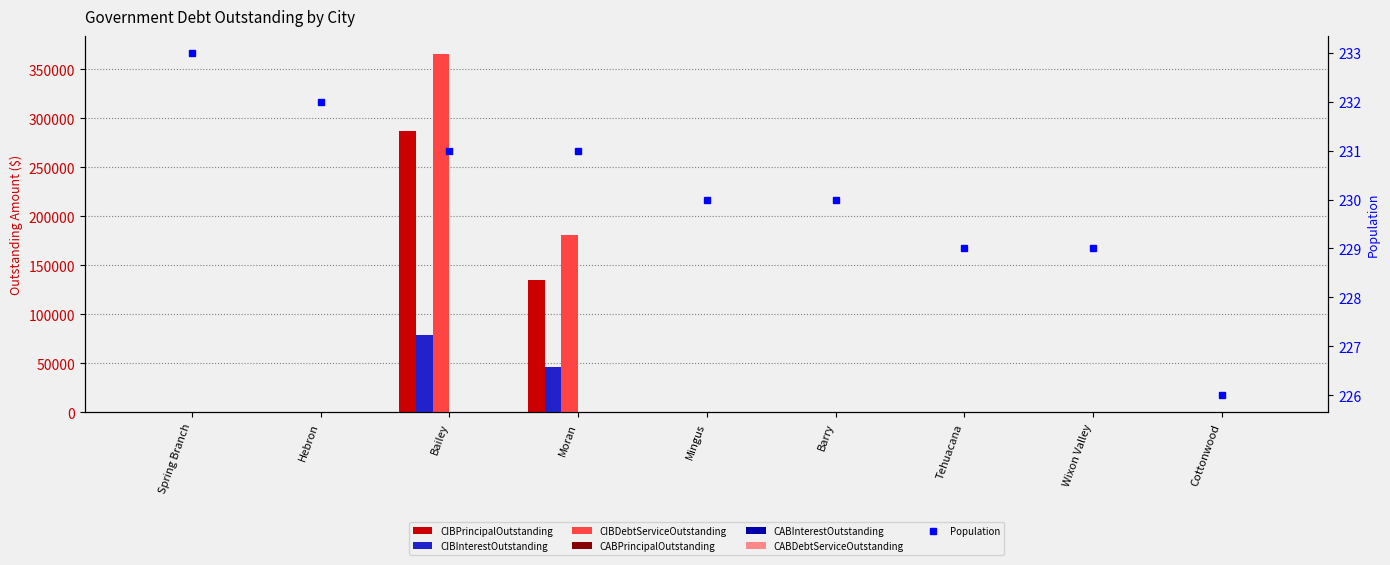

The CIBInterestOutstanding series shows 0.0 at Hebron. True or false?

True